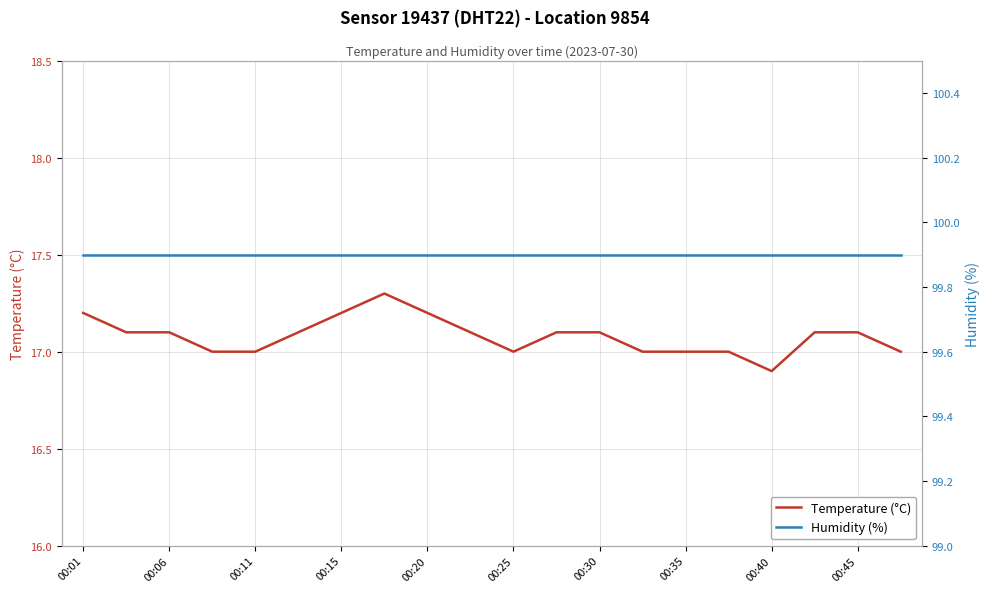

True or false: Humidity (%) and Temperature (°C) cross at least once.

False